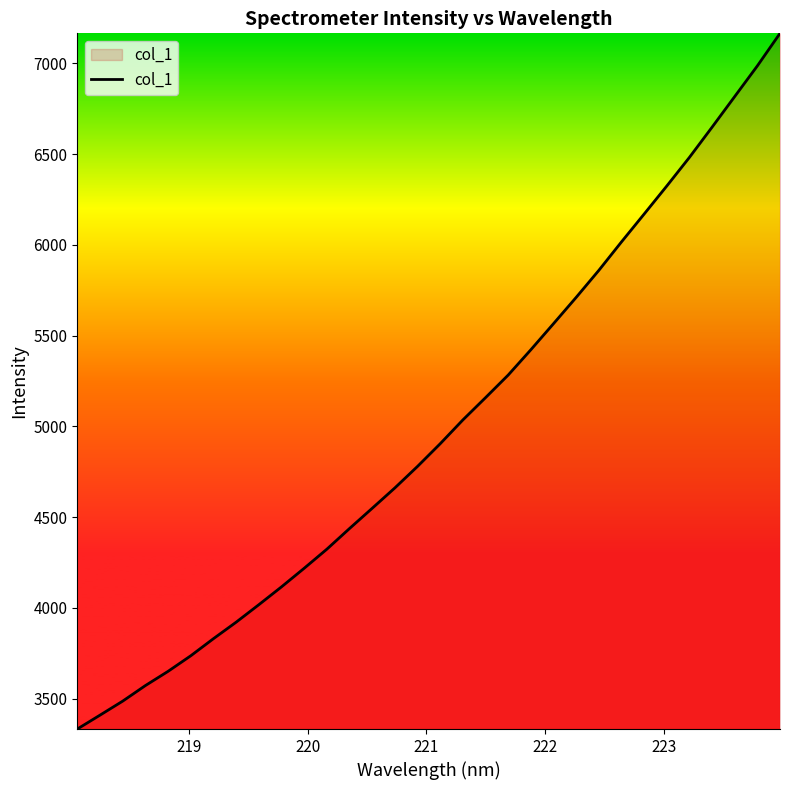

Does the chart have visible grid lines?

No